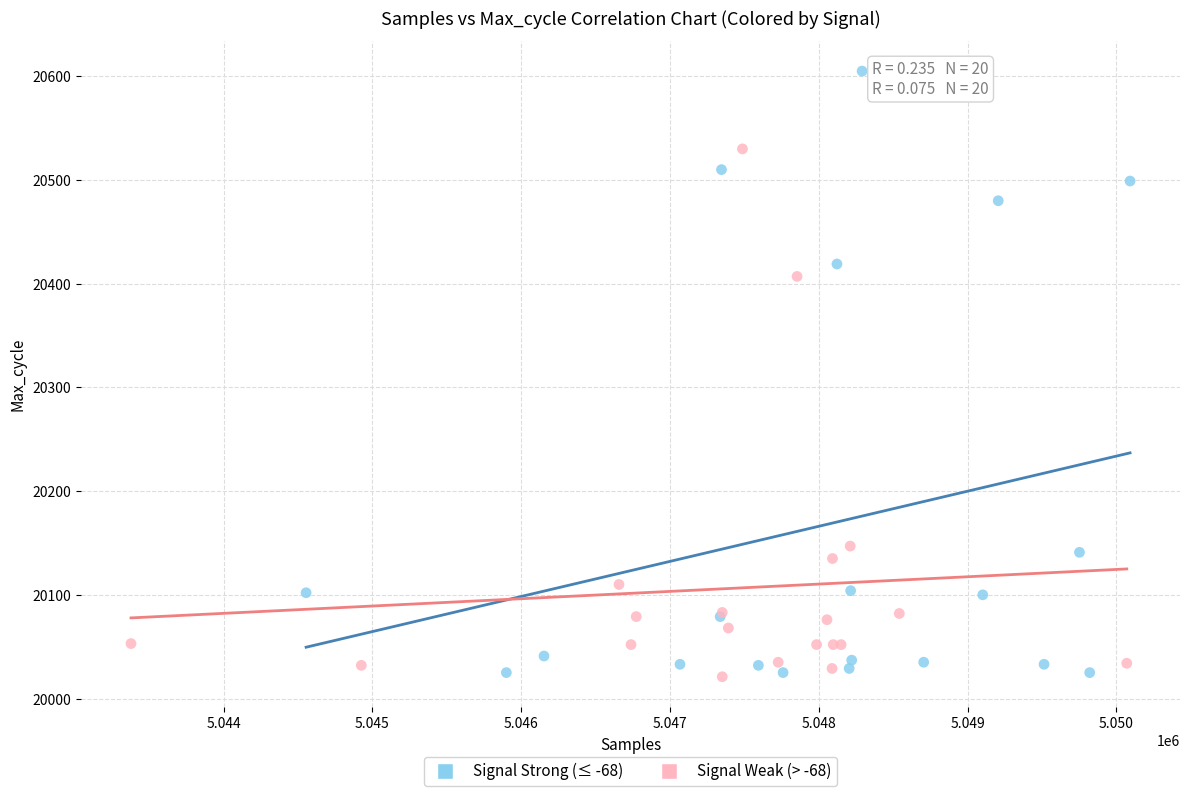

Which series has the widest spread of Y values?

Signal Strong (≤ -68)